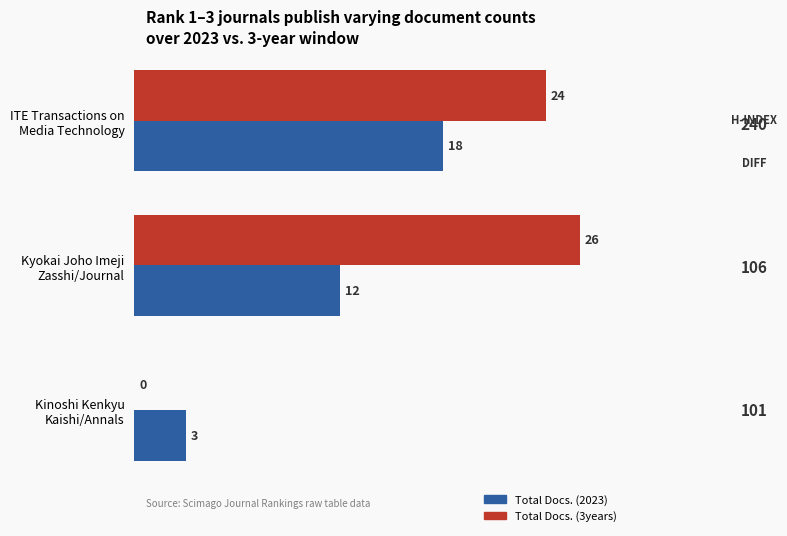

Which series has the largest total across all categories?

Total Docs. (3years)